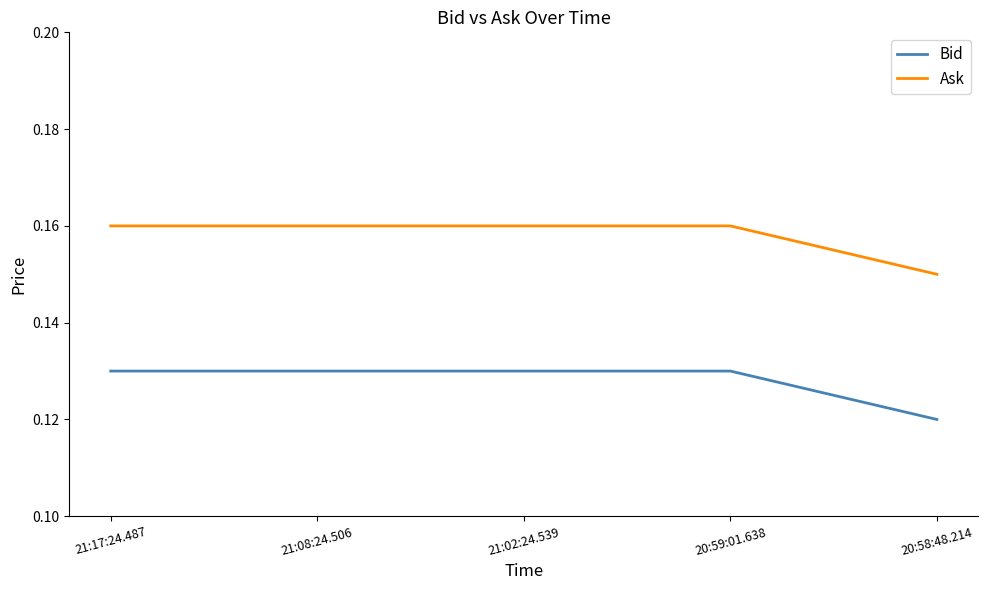

What position from the left is 20:58:48.214?

5